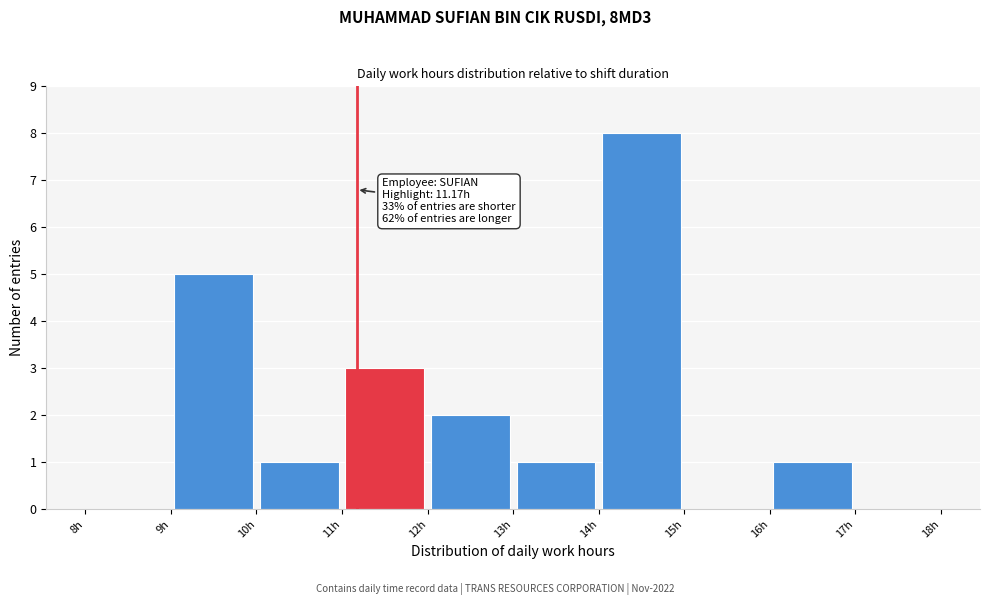

Which range on the x-axis has the tallest bar?

14 to 15